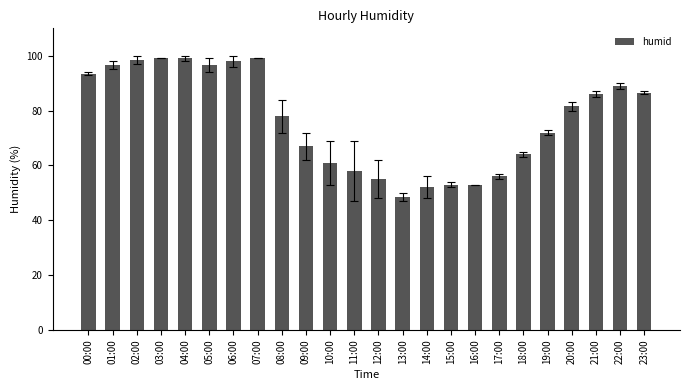

What is the label of the 23rd bar from the left?

22:00